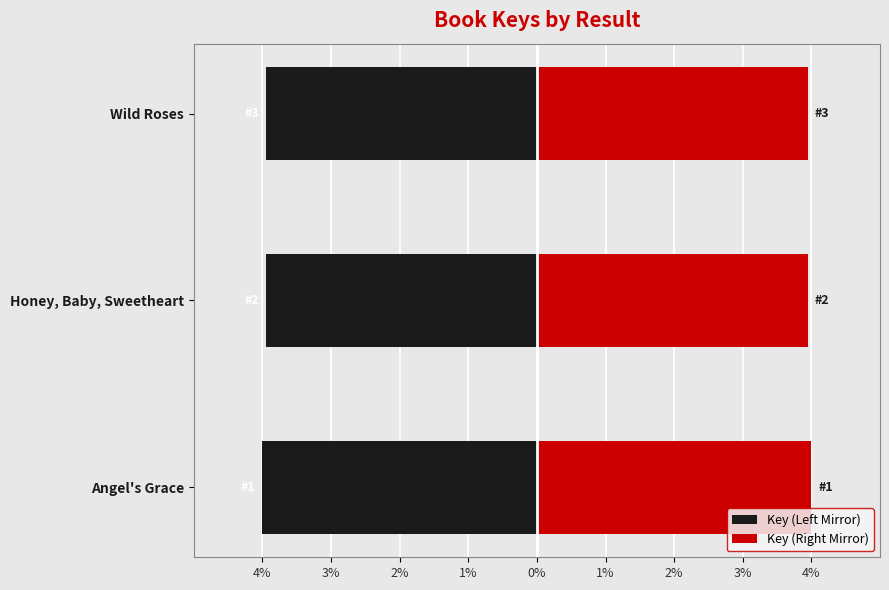

How many bars are there in total?

6